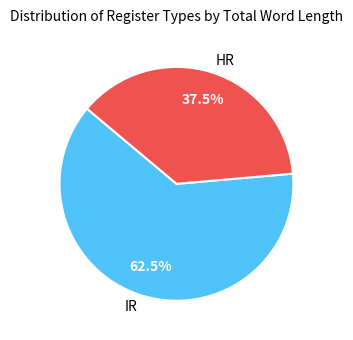

How many segments does this pie chart have?

2